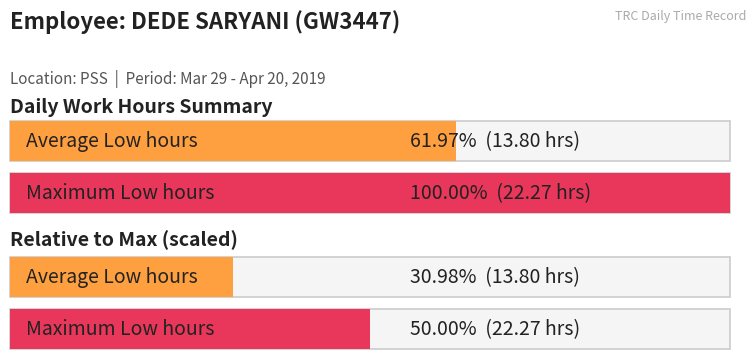

The value at 15-Mon is 21.3. True or false?

False